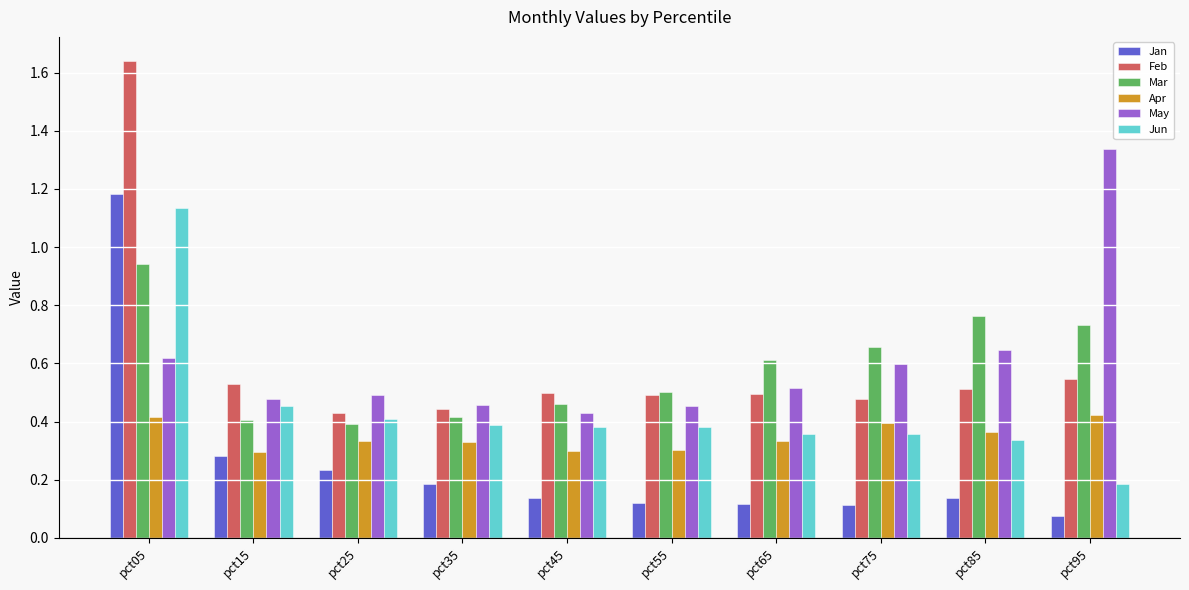

Between pct65 and pct75, which series saw the biggest shift?

May